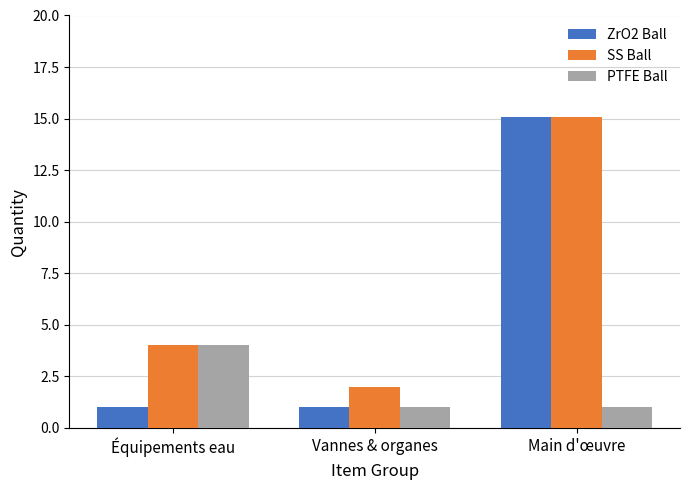

Which series has the largest range (max minus min)?

ZrO2 Ball